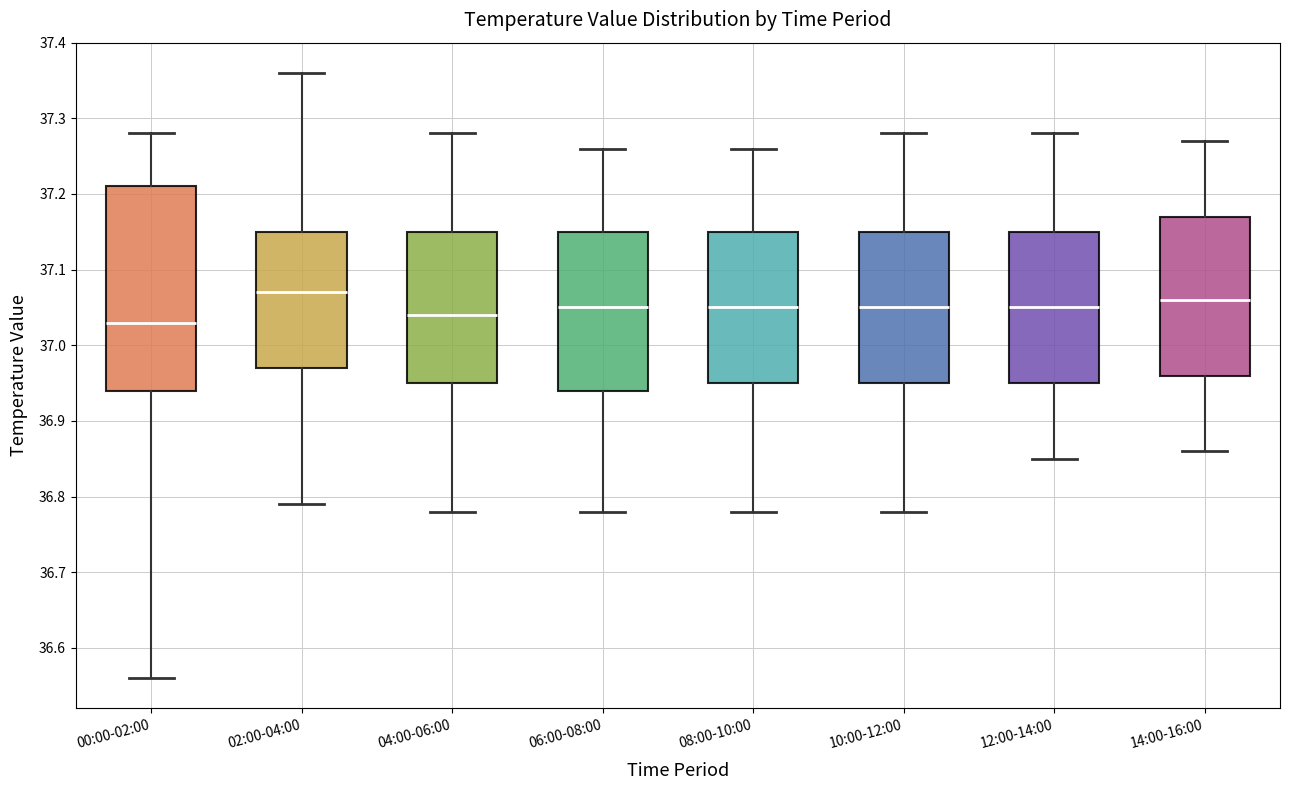

Where does the median line of the box for 04:00-06:00 sit on the y-axis? The values are not printed on the chart, so give them approximately, as read against the axis.

37.04